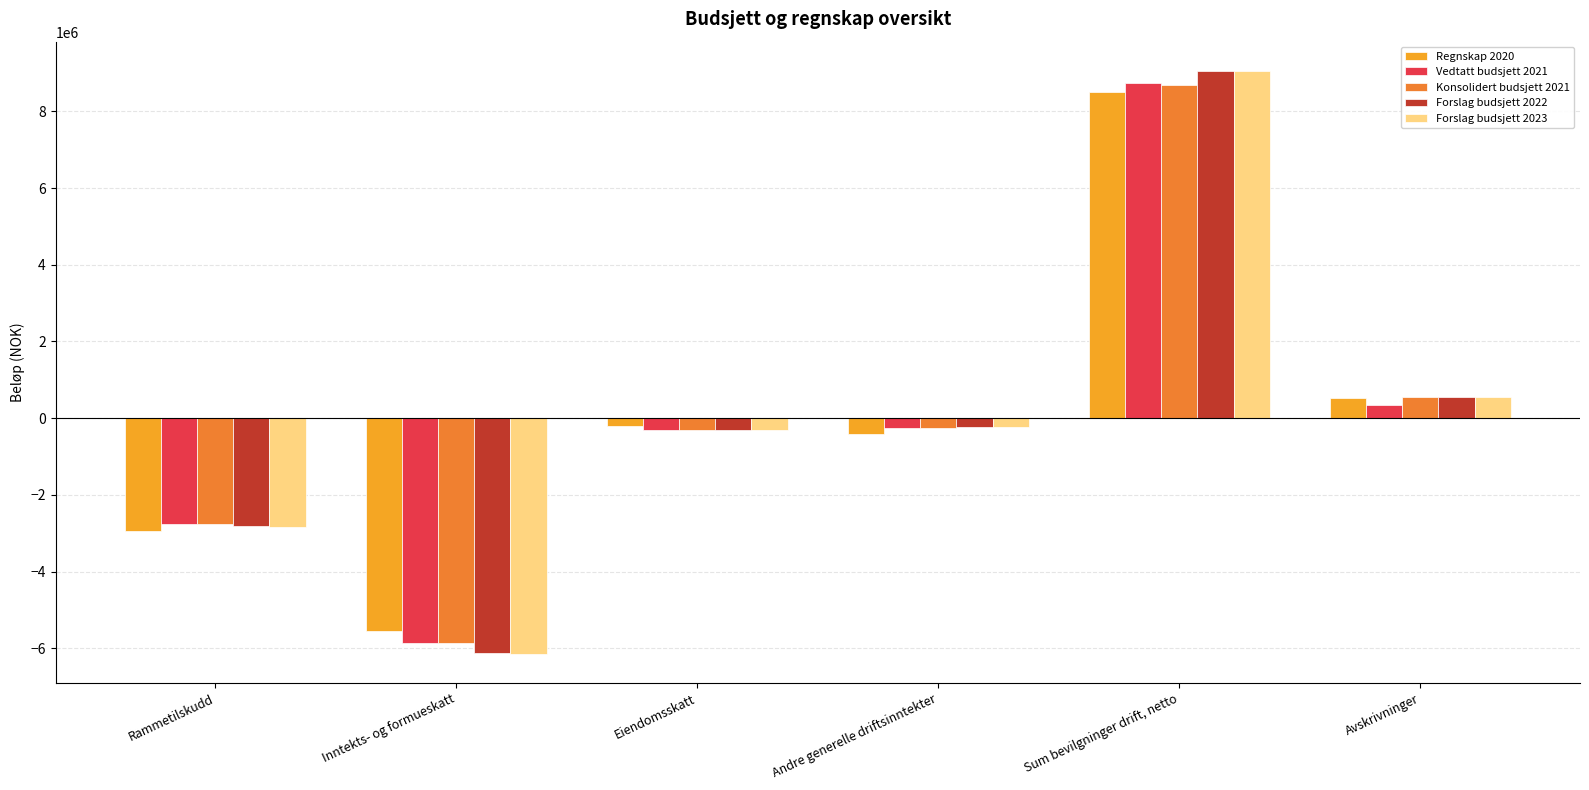

Rank the categories by Konsolidert budsjett 2021 value from highest to lowest.

Sum bevilgninger drift, netto, Avskrivninger, Andre generelle driftsinntekter, Eiendomsskatt, Rammetilskudd, Inntekts- og formueskatt